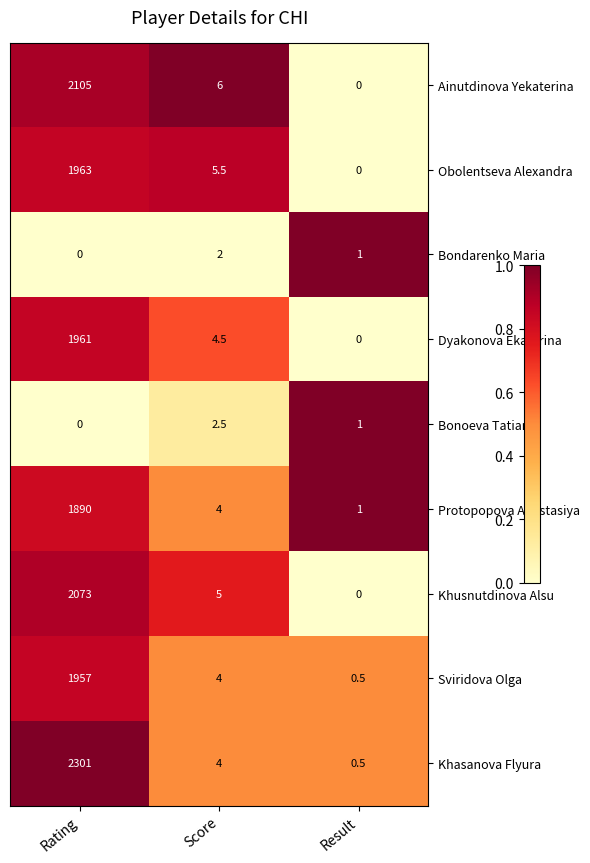

How many data points in Obolentseva Alexandra are less than 5?

1